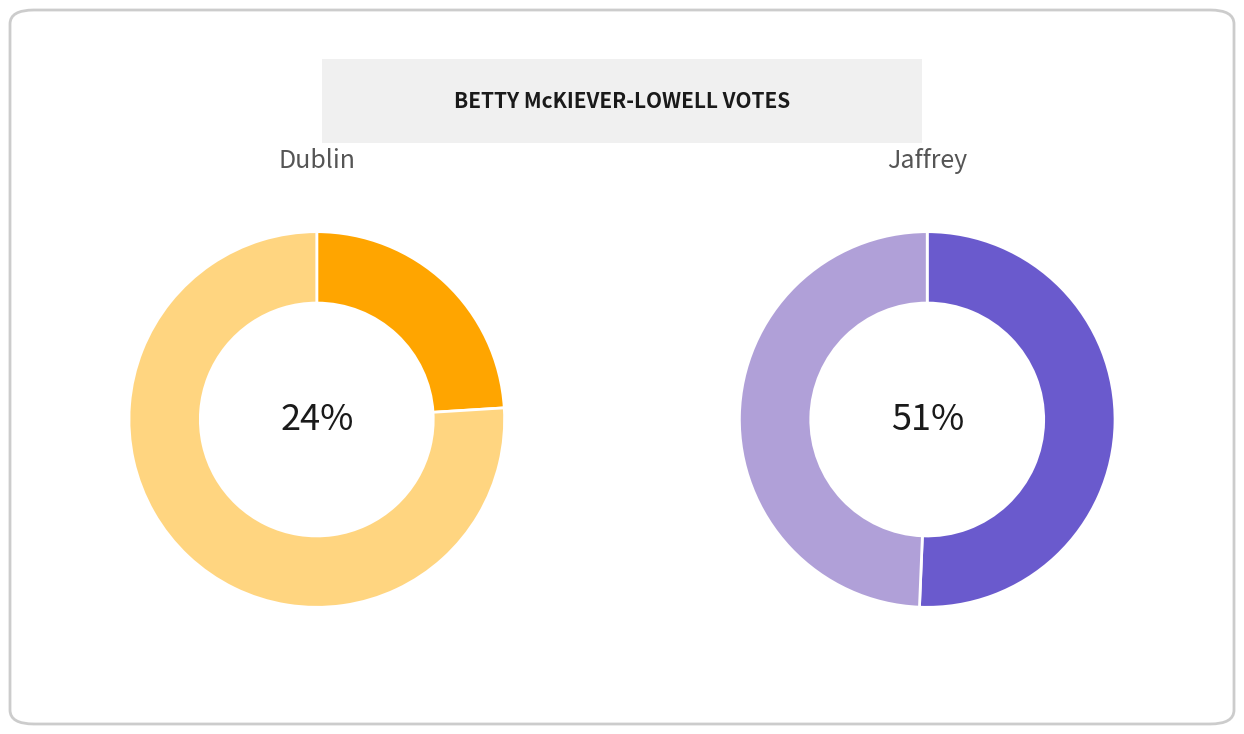

Does any single category account for the majority?

Yes